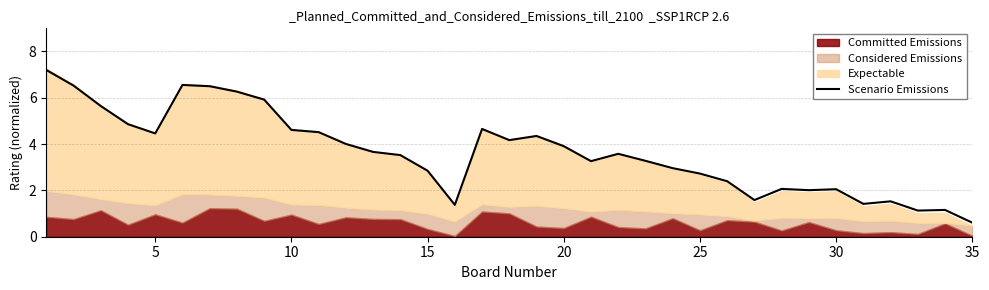

What is the difference between the second highest and minimum values?

5.9